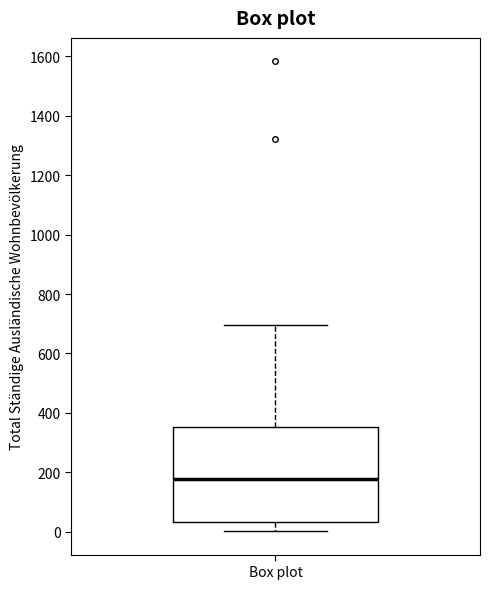

Transcribe this box plot: give where the median line is, the range the box spans, and where the two whiskers end, as read against the y-axis. The values are not printed on the chart, so give them approximately, as read against the axis.

median 180, box 40 to 360, whiskers 0 to 700